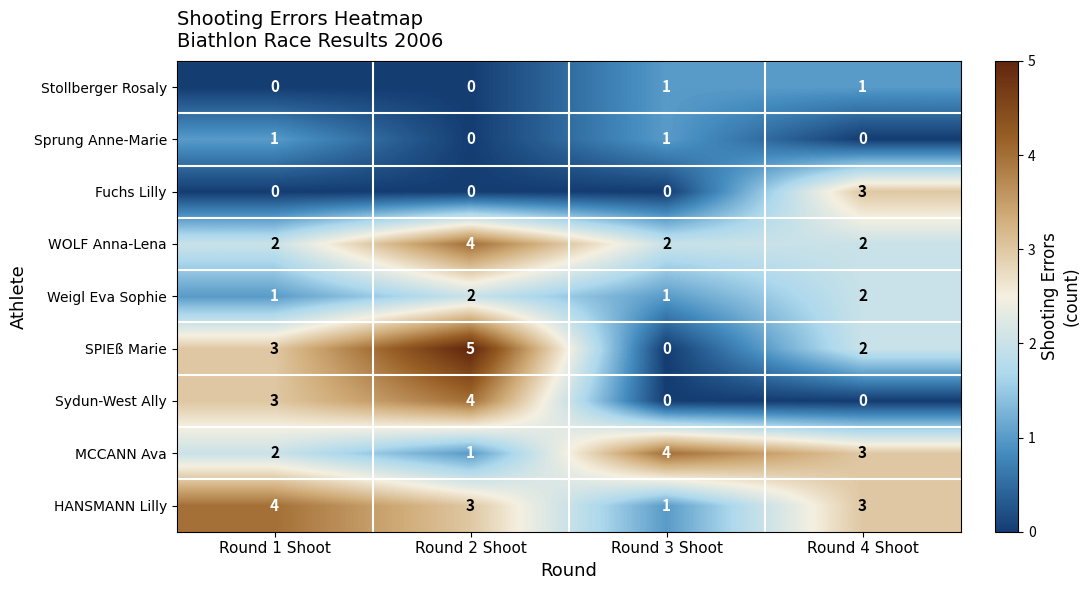

How many HANSMANN Lilly values are between 3 and 4?

3